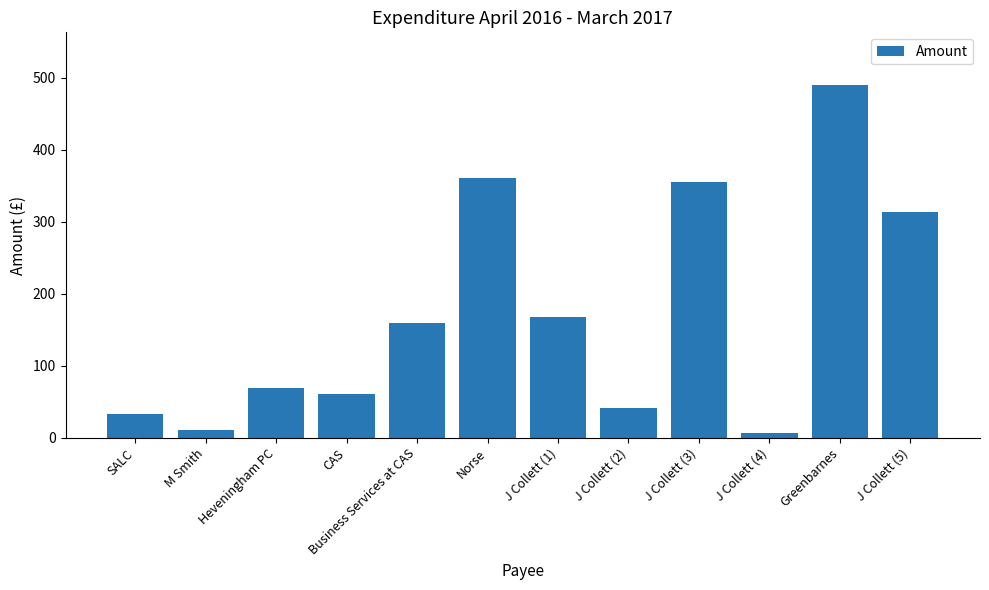

What is the change in value from J Collett (1) to J Collett (2)?

-125.6